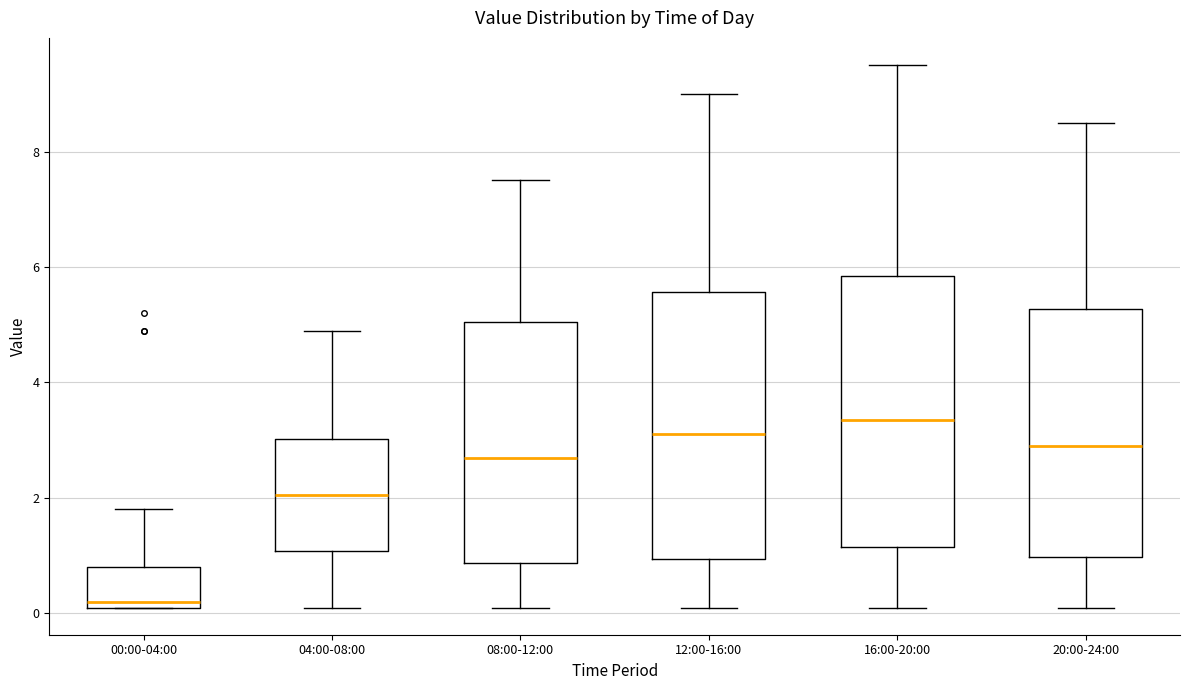

Reading left to right, read every box against the y-axis: the position of its median line, the range the box covers, and the ends of its whiskers. The values are not printed on the chart, so give them approximately, as read against the axis.

00:00-04:00: median 0.2 (just above the box's lower edge), box 0.2 to 0.8, whiskers 0.2 to 1.8
04:00-08:00: median 2.0, box 1.0 to 3.0, whiskers 0.2 to 5.0
08:00-12:00: median 2.8, box 0.8 to 5.0, whiskers 0.2 to 7.6
12:00-16:00: median 3.2, box 1.0 to 5.6, whiskers 0.2 to 9.0
16:00-20:00: median 3.4, box 1.2 to 5.8, whiskers 0.2 to 9.6
20:00-24:00: median 3.0, box 1.0 to 5.2, whiskers 0.2 to 8.6